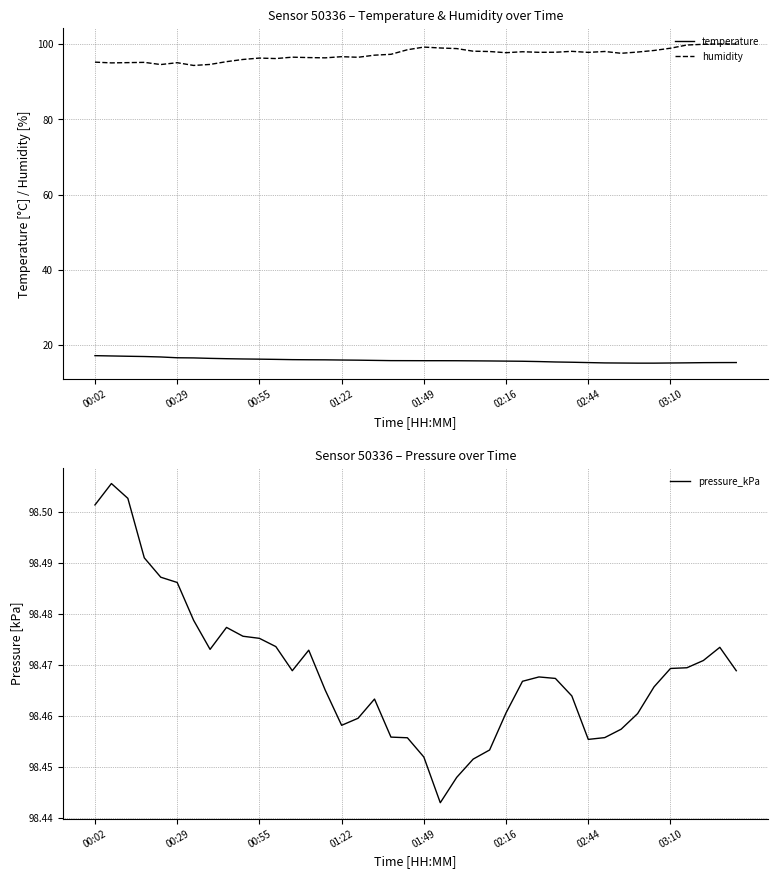

What is the sum of all temperature values?

637.5